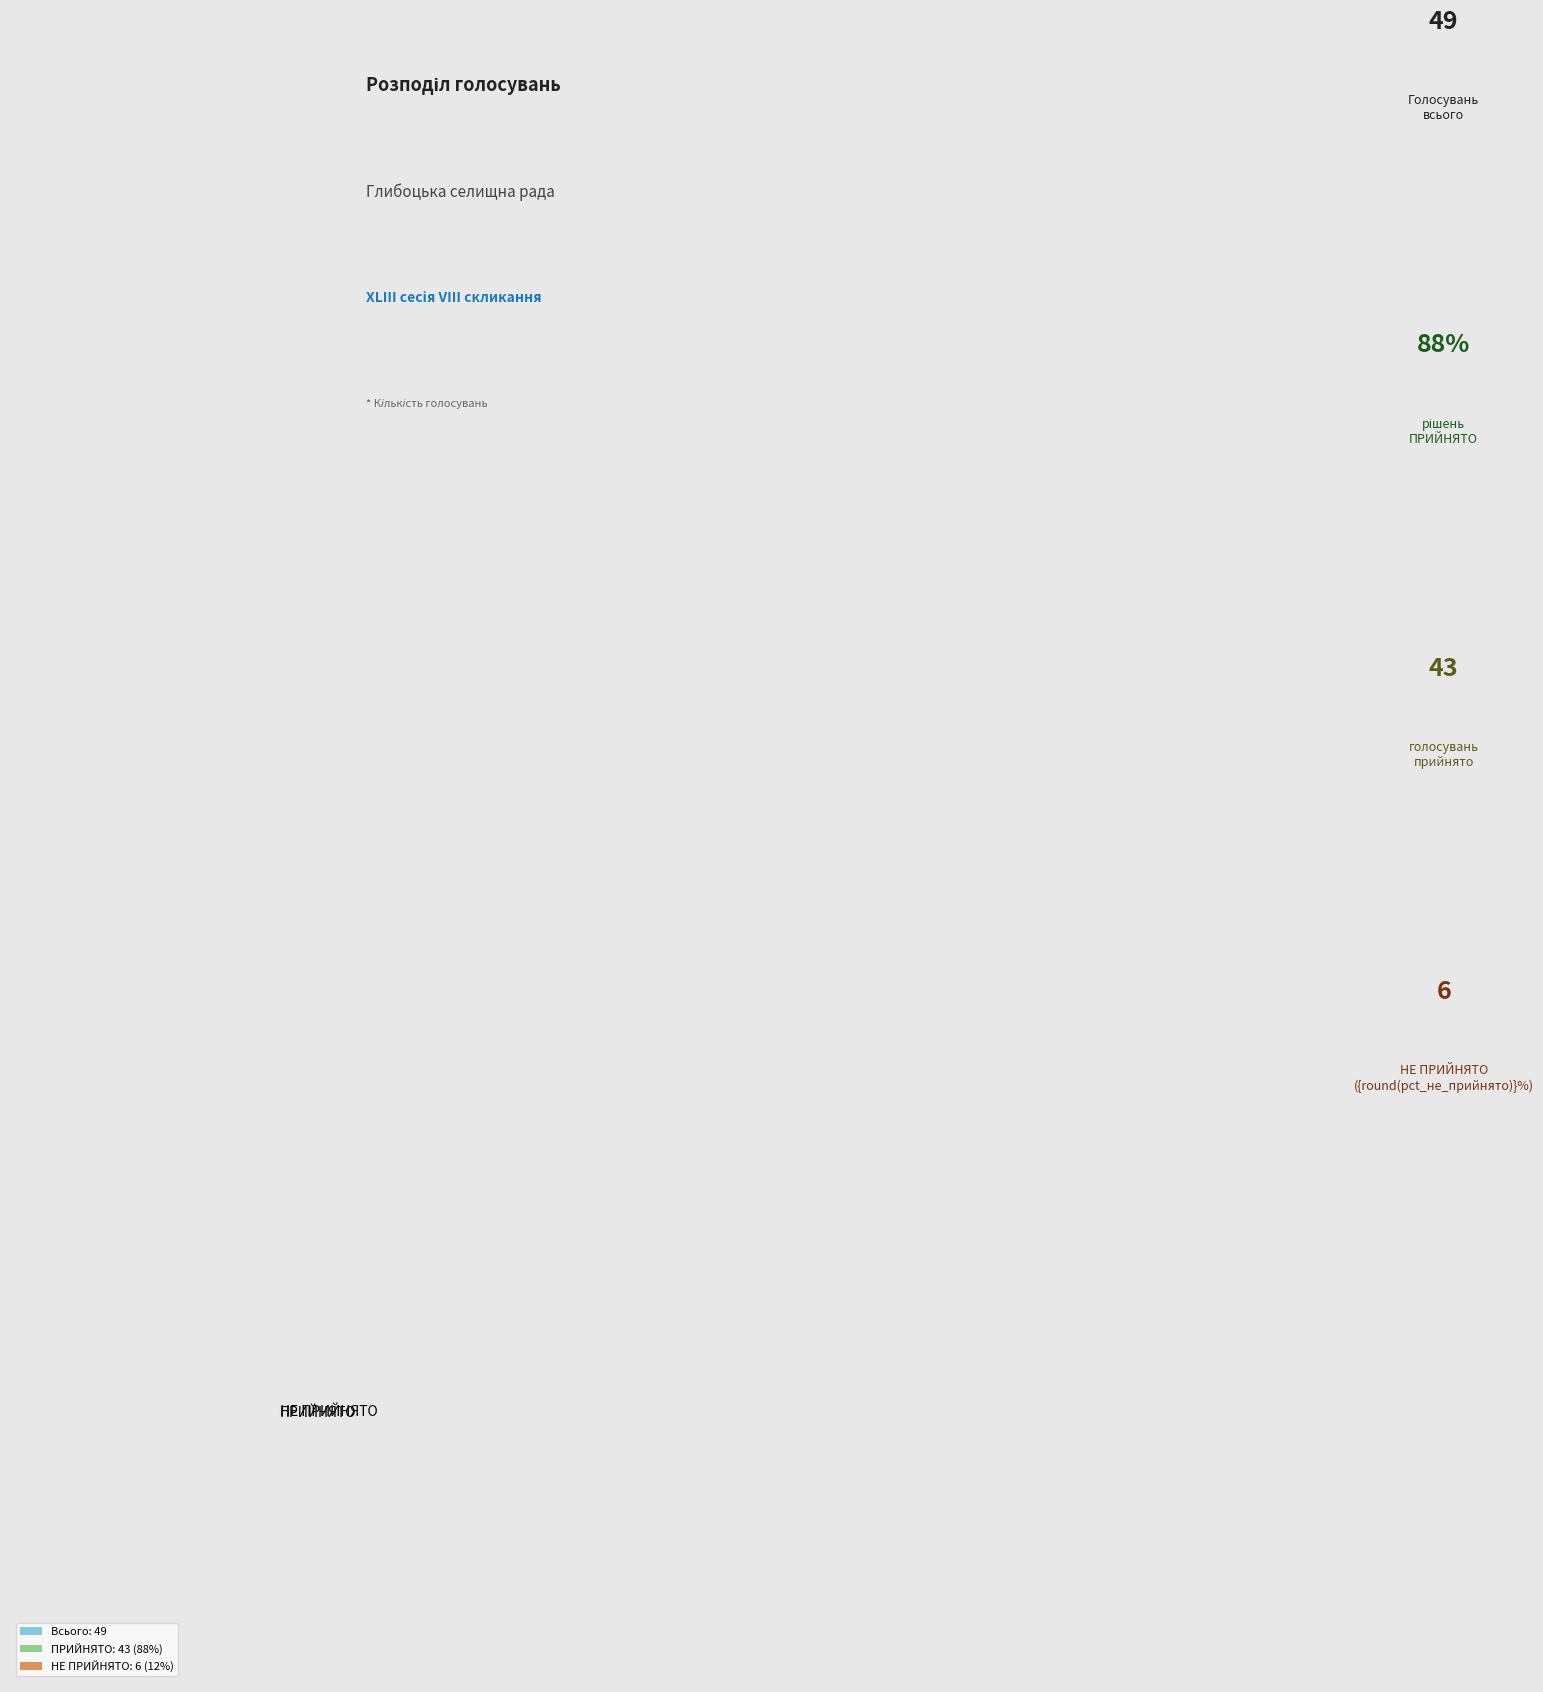

Combined, do ПРИЙНЯТО and НЕ ПРИЙНЯТО account for over 50%?

Yes